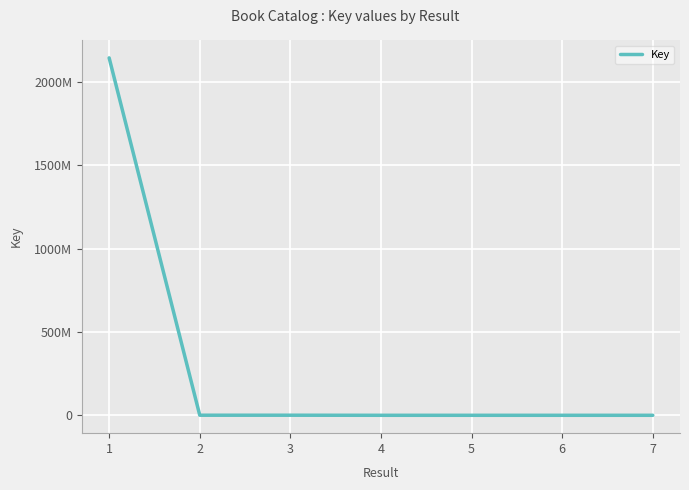

What is the ratio of the value at 1 to the value at 4?

1928.4